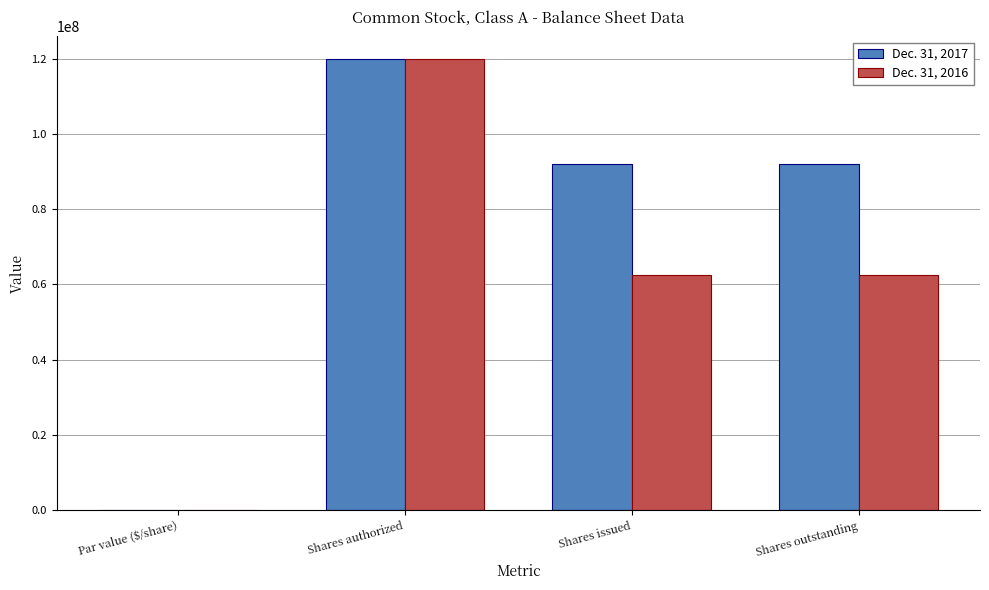

What is the sum of all Dec. 31, 2016 values?

245110892.0